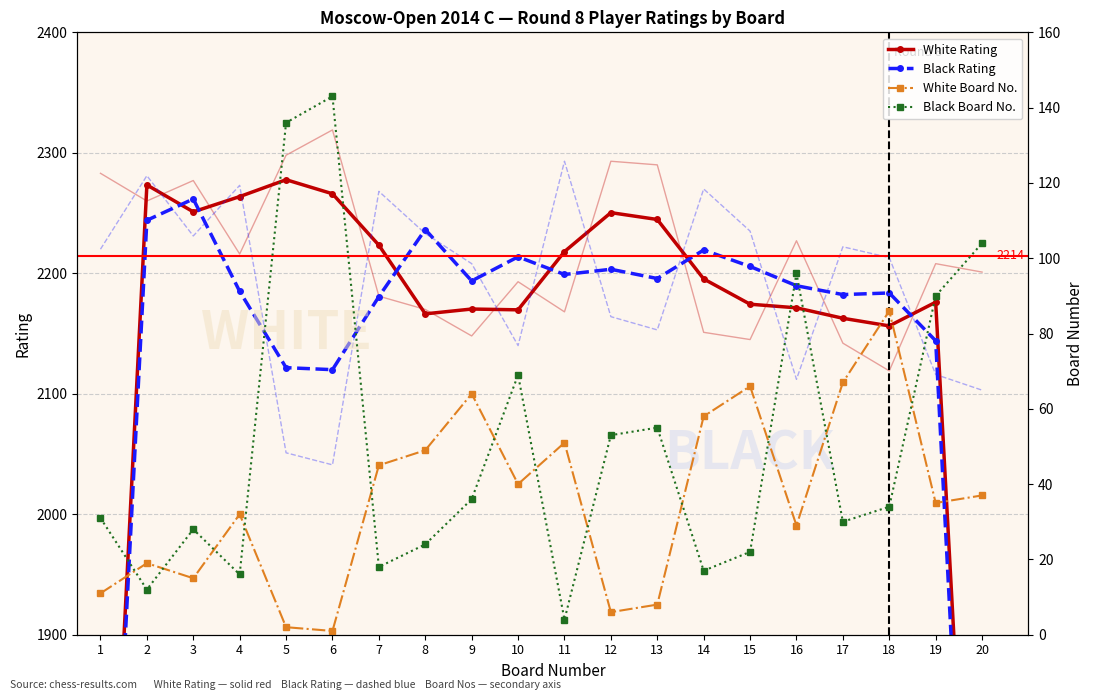

Is it true that White Rating equals 2156.3 at 18?

True